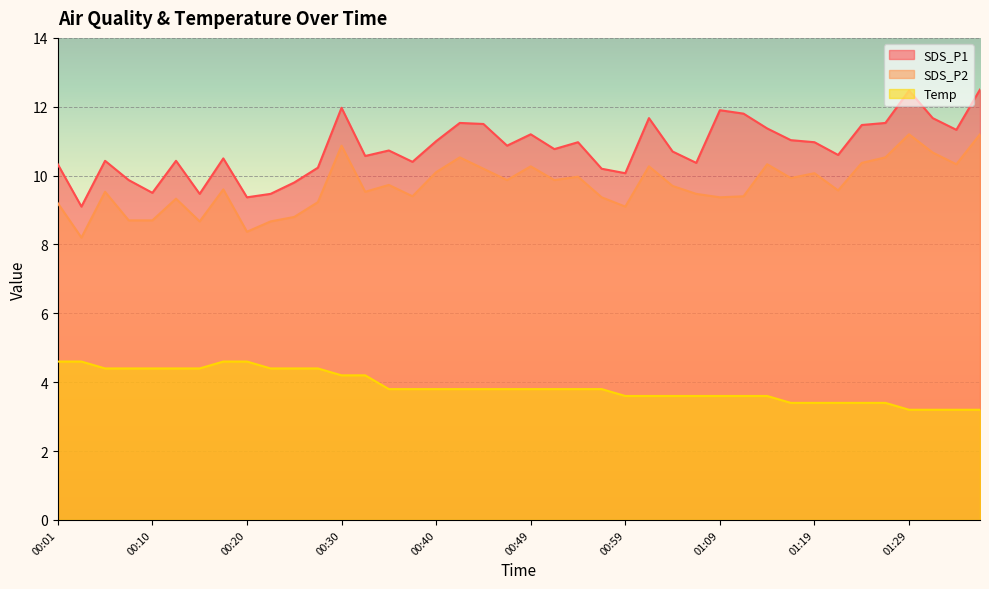

Rank the series at 01:32 from highest to lowest value.

SDS_P1, SDS_P2, Temp